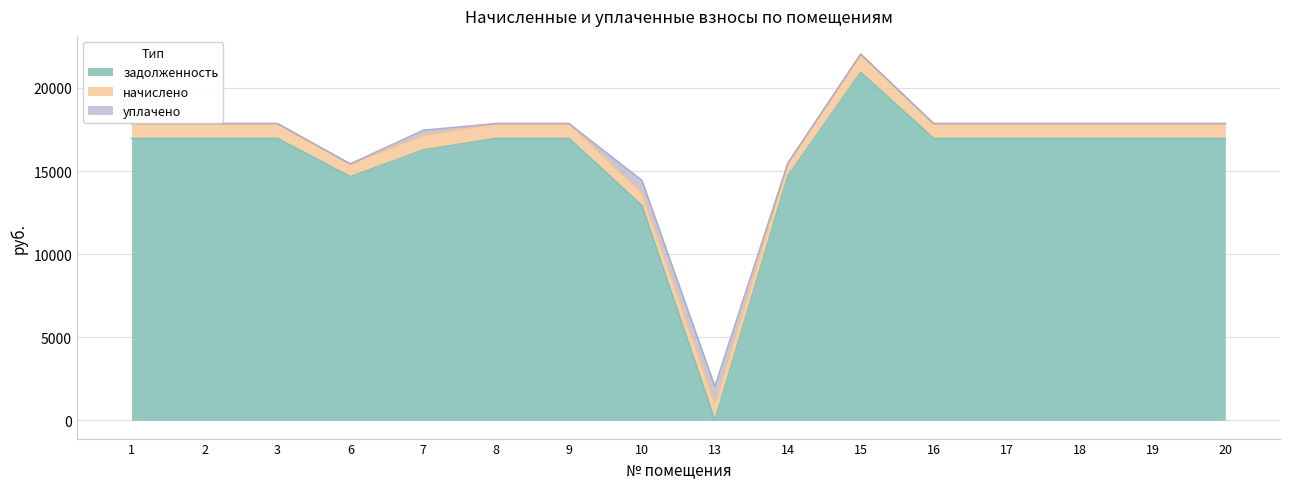

What is the total value across all series at 14?

15461.5